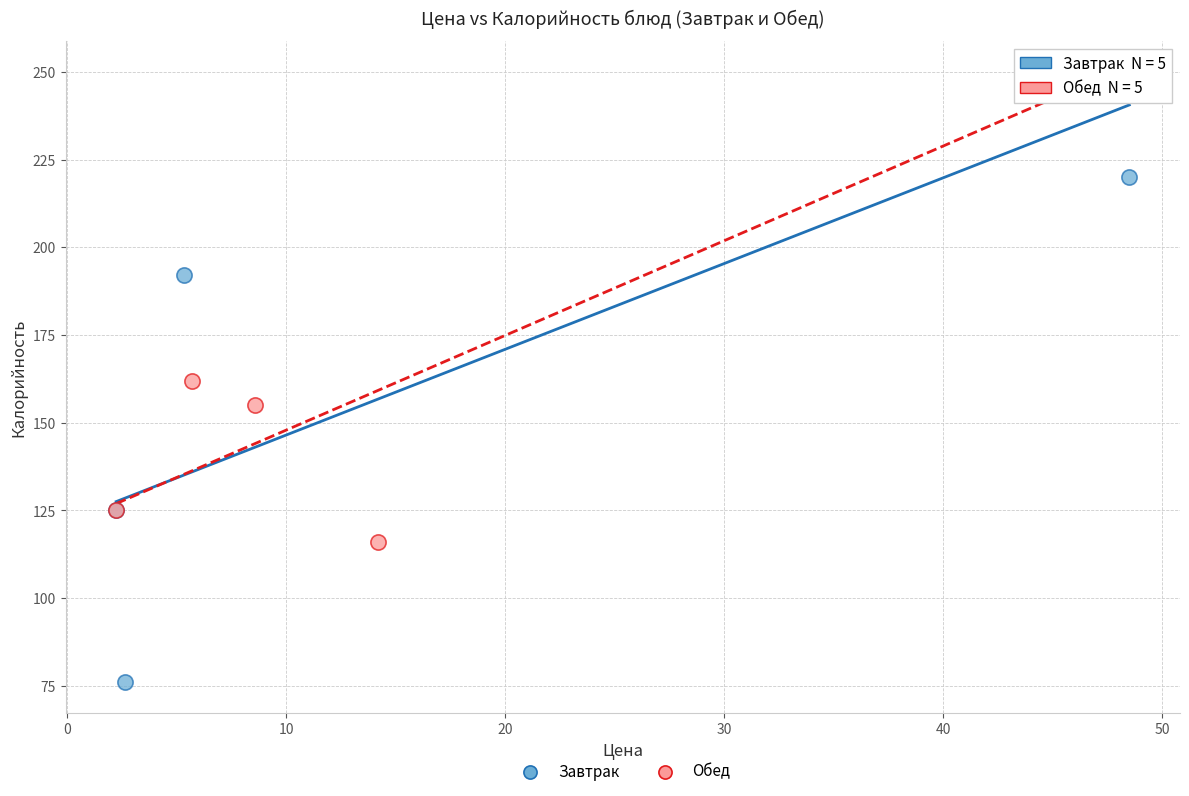

Which series has the largest Y range (max minus min)?

Завтрак